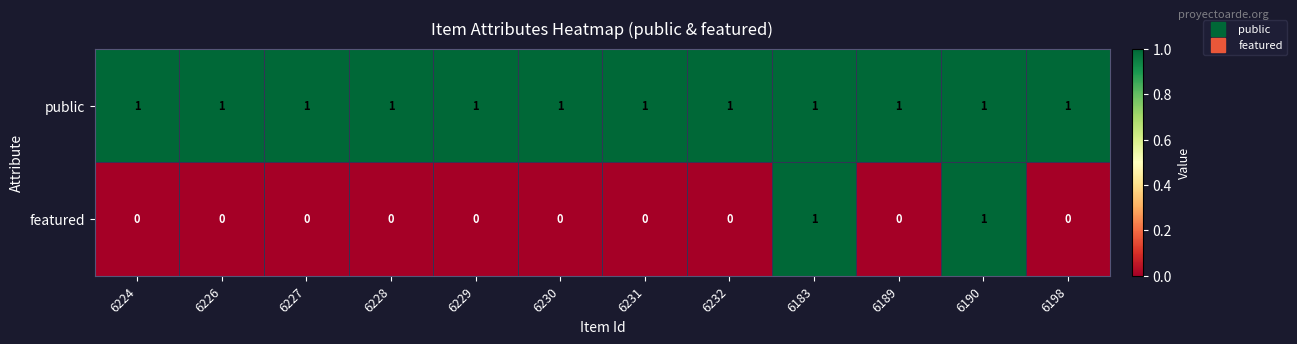

Count the number of data series in this chart.

2